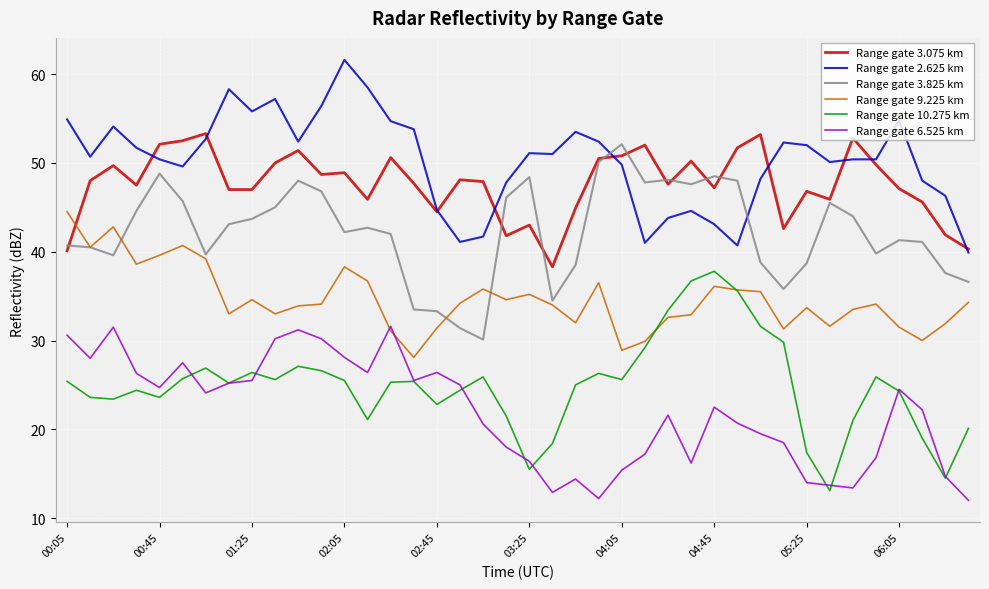

Which series has the largest total across all categories?

Range gate 2.625 km